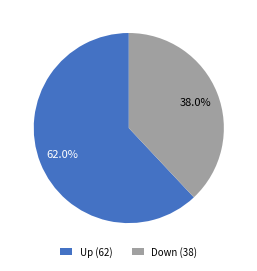

Rank the categories by value from lowest to highest.

Down (38), Up (62)